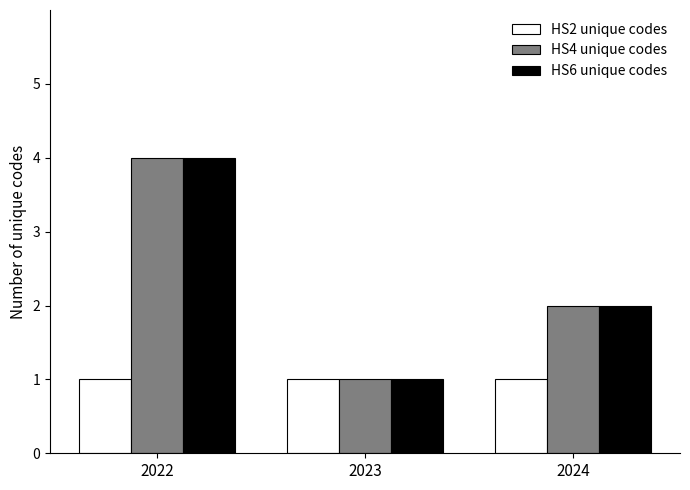

What is the smallest value displayed?

1